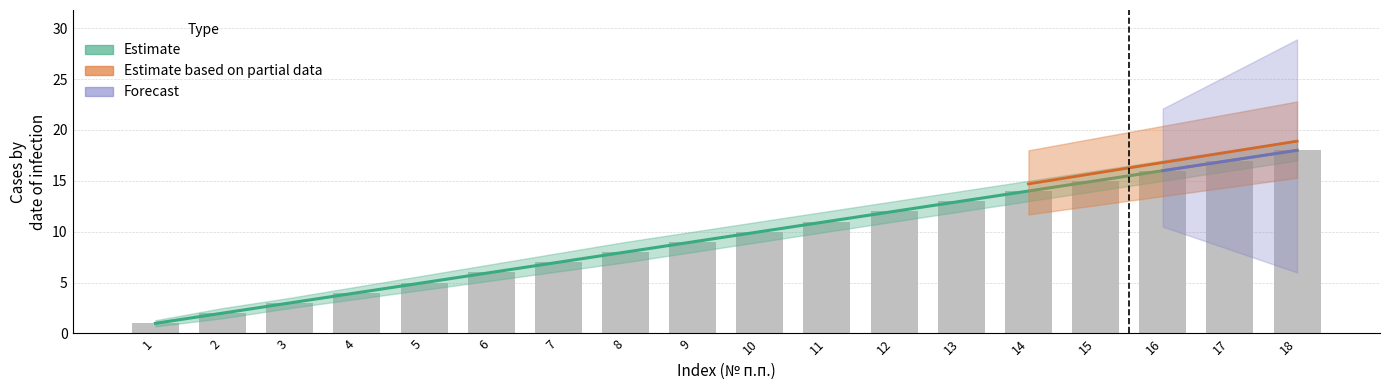

Which has a higher value, 7 or 16?

16